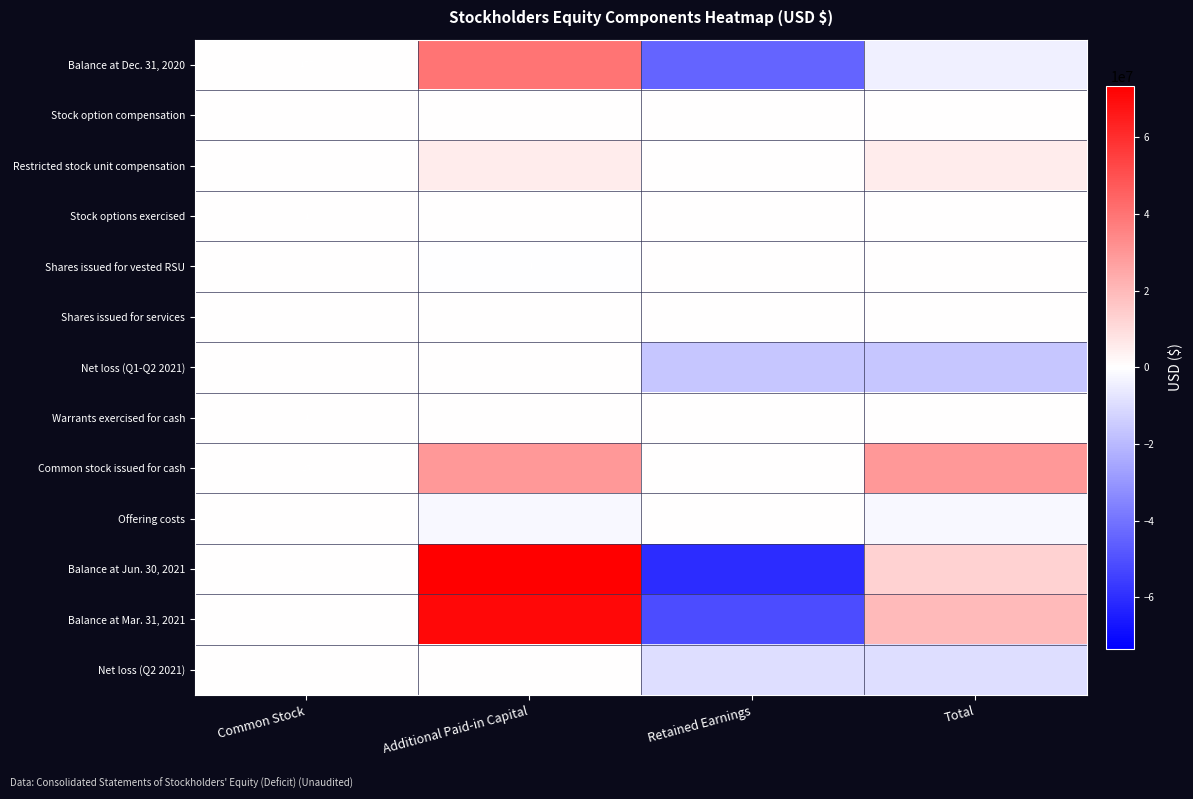

What is the difference between the highest and lowest values at Total?

46269195